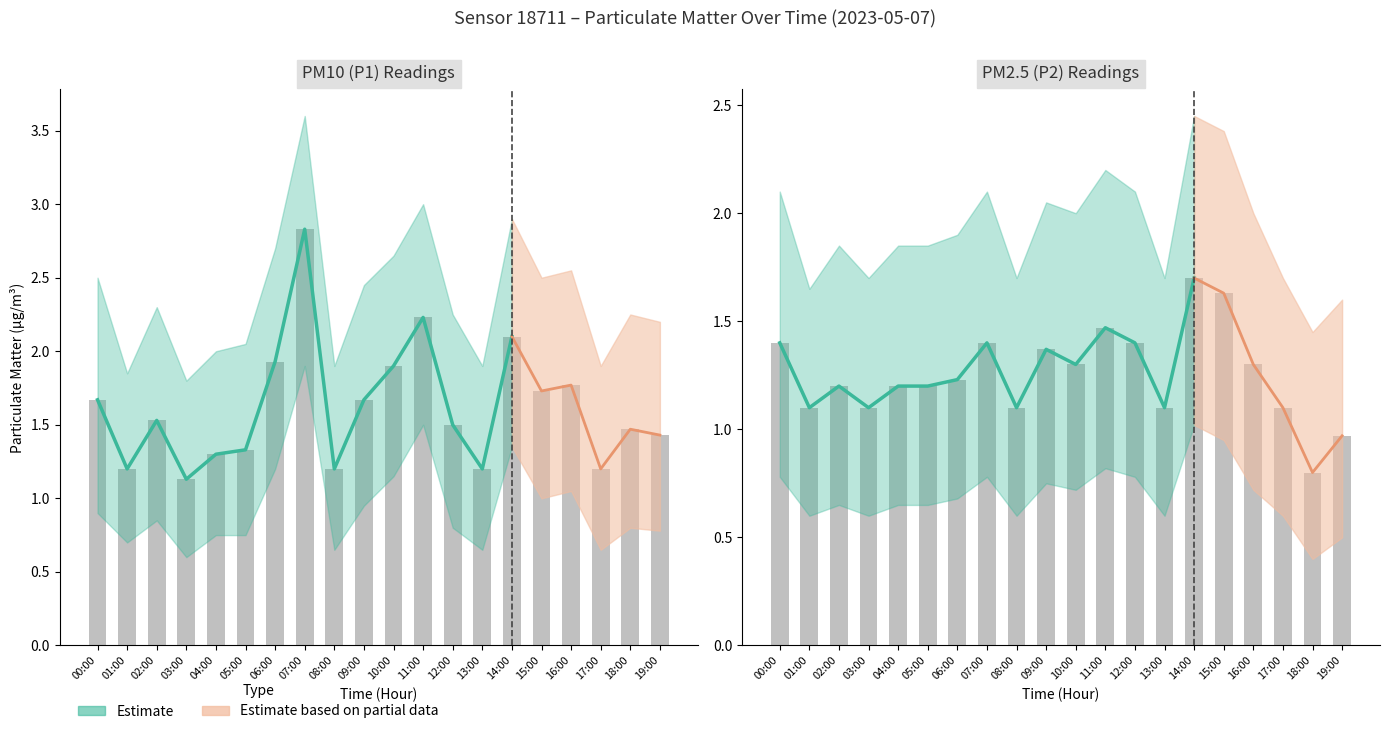

Between 17:00 and 18:00, which is larger?

18:00